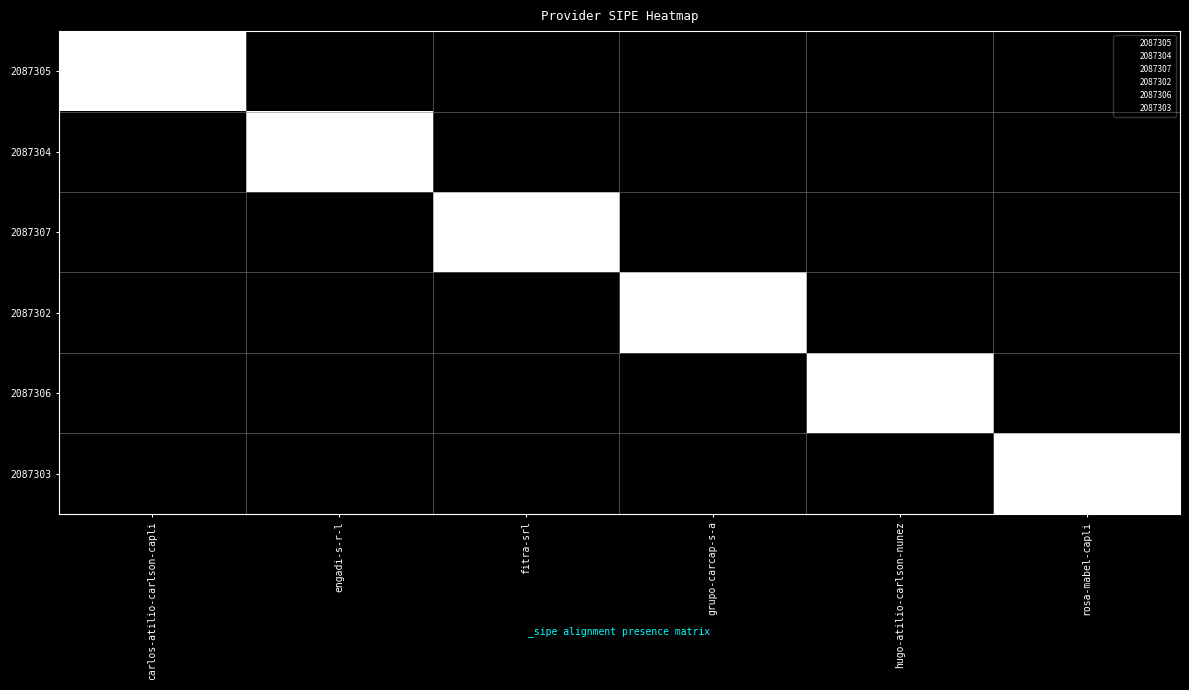

True or false: 2087306 has a value of 2 at hugo-atilio-carlson-nunez.

False